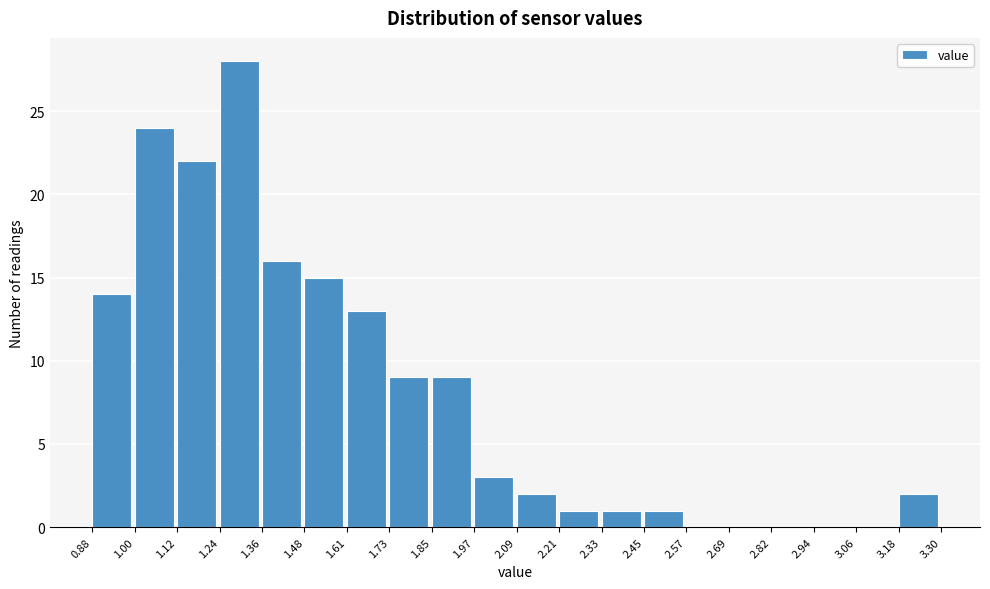

How tall is the bar that spans 0.88 to 1.00 on the x-axis? The values are not printed on the chart, so give them approximately, as read against the axis.

14